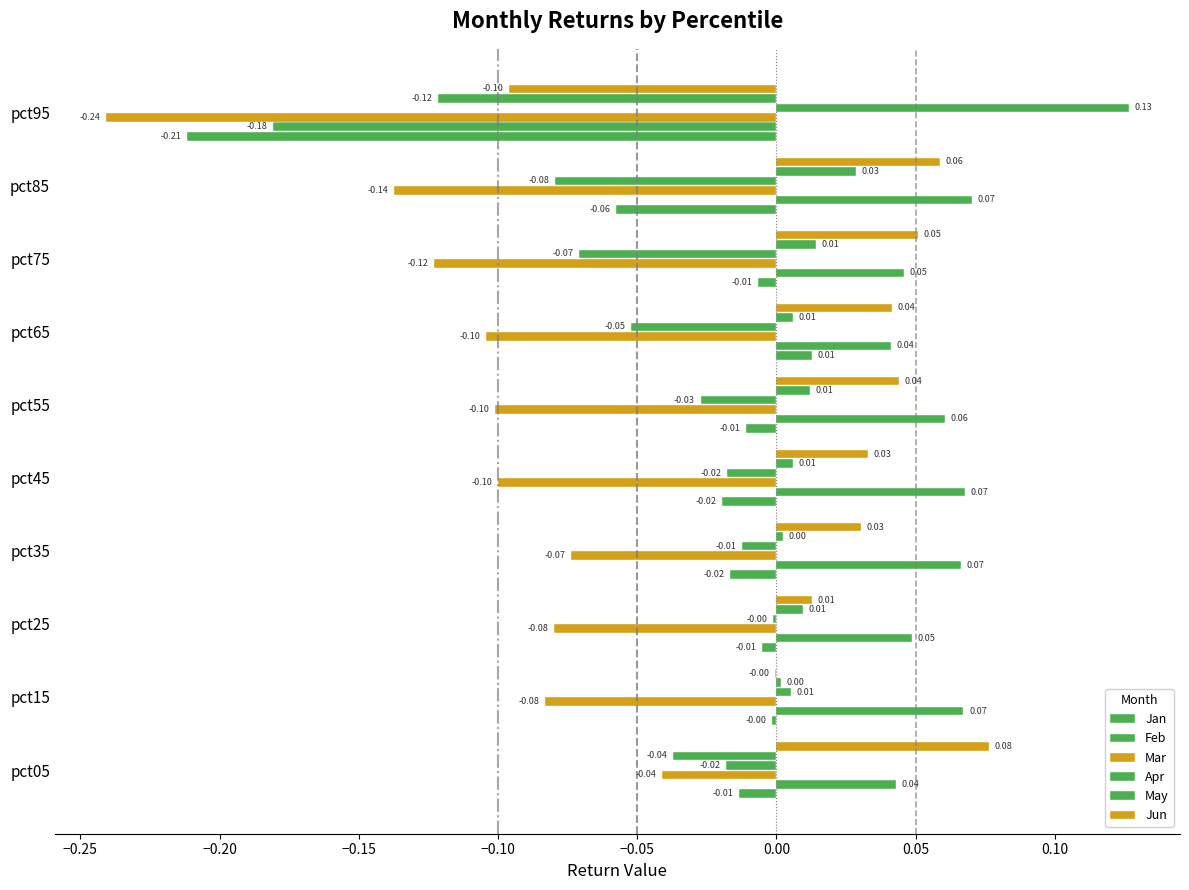

How many distinct data groups are displayed?

6